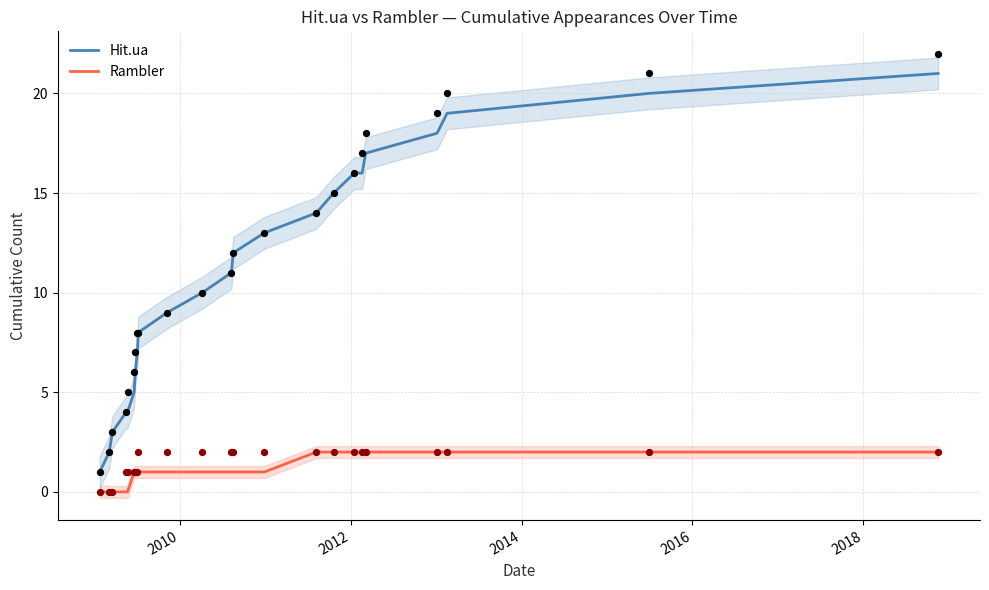

At how many categories does at least one series exceed 15?

7